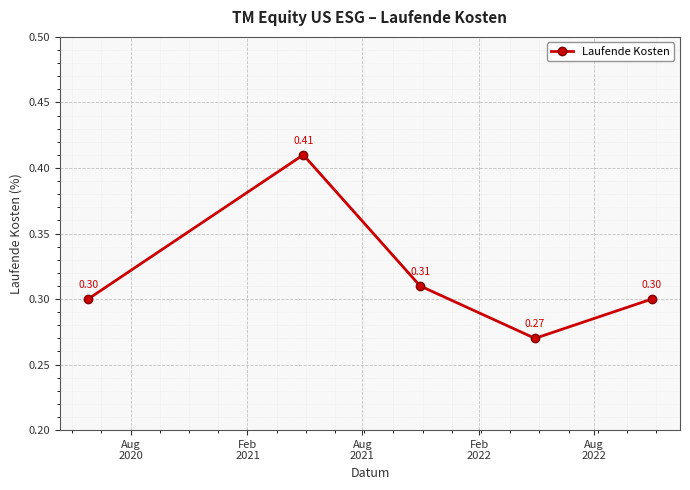

What is the average value?

0.3